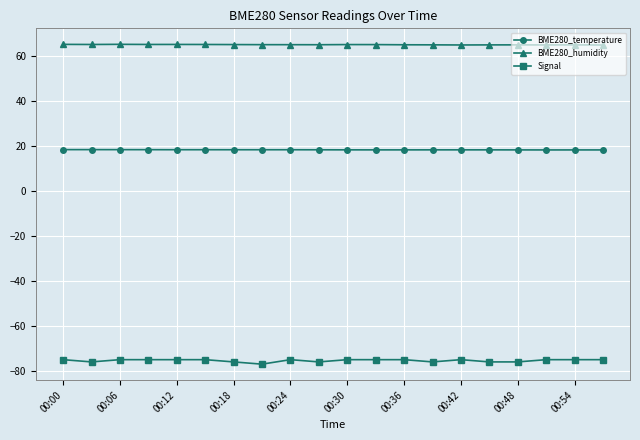

How many lines are shown in the chart?

3